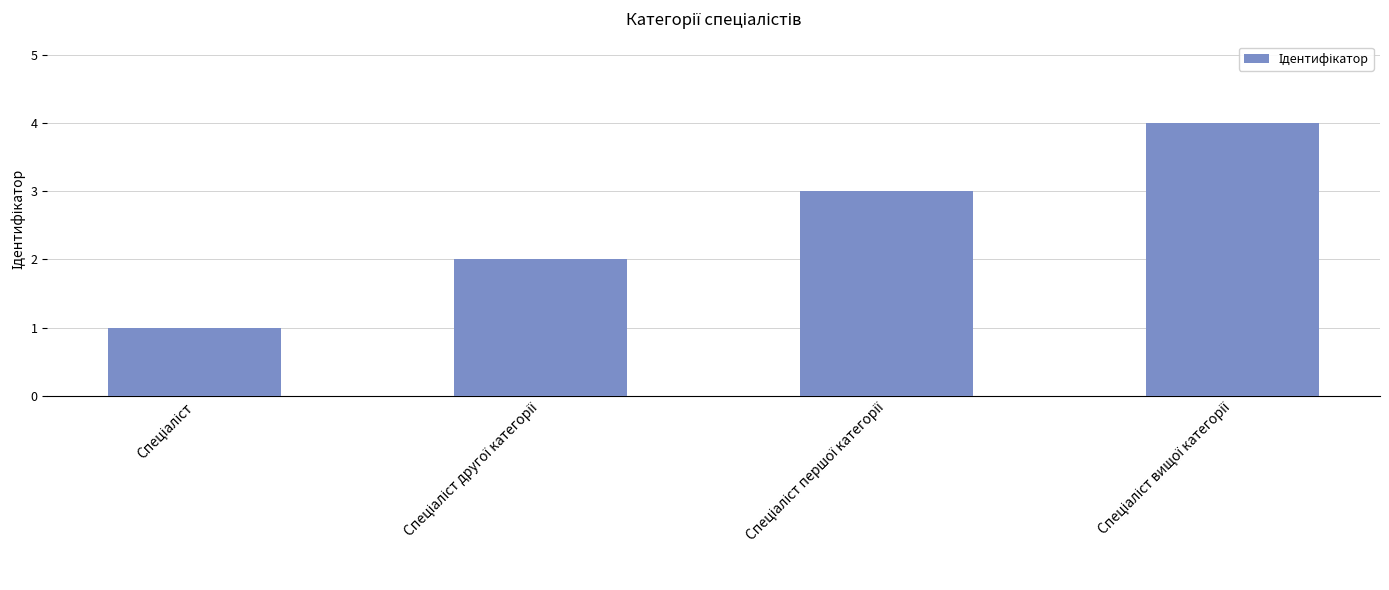

What is the maximum value shown in the chart?

4